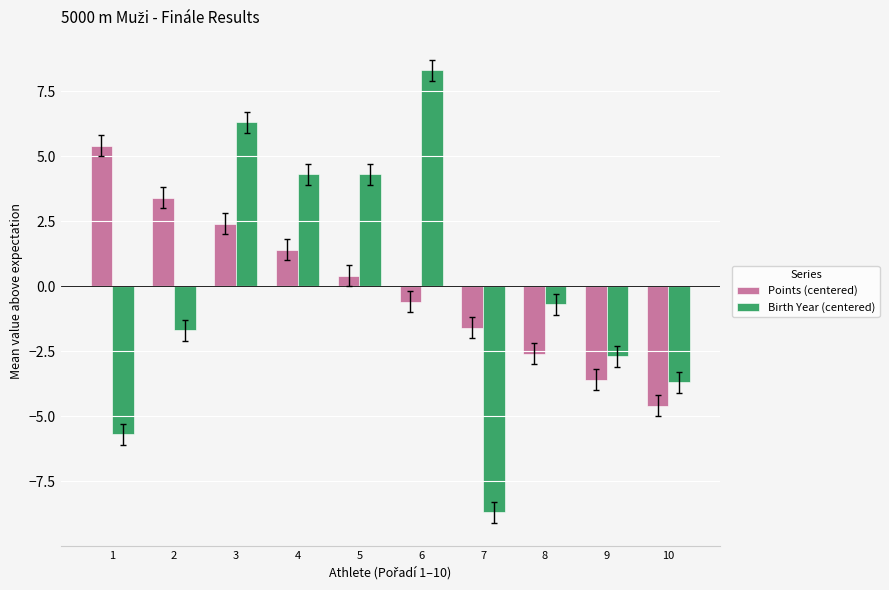

Is the value of Points (centered) at 9 greater than the value of Birth Year (centered) at 9?

No